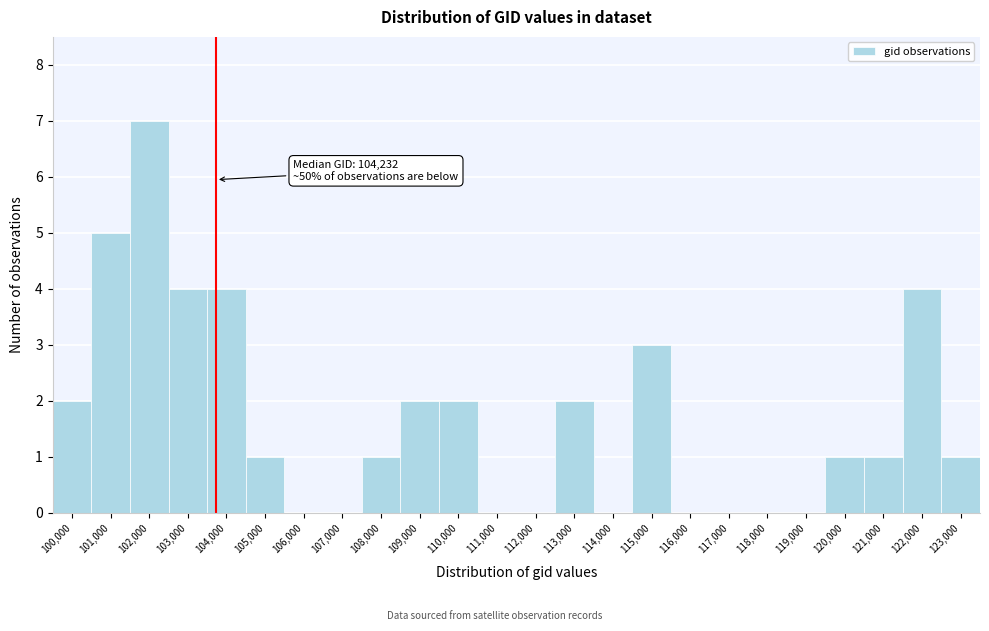

Reading right to left, extract all data points from this chart.

123,000=1	122,000=4	121,000=1	120,000=1	119,000=0	118,000=0	117,000=0	116,000=0	115,000=3	114,000=0	113,000=2	112,000=0	111,000=0	110,000=2	109,000=2	108,000=1	107,000=0	106,000=0	105,000=1	104,000=4	103,000=4	102,000=7	101,000=5	100,000=2